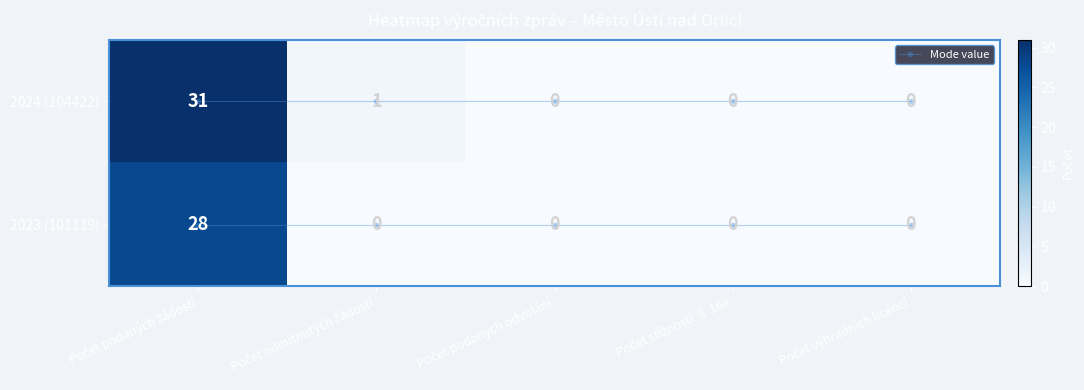

At which category is the sum across all series the highest?

Počet podaných žádostí